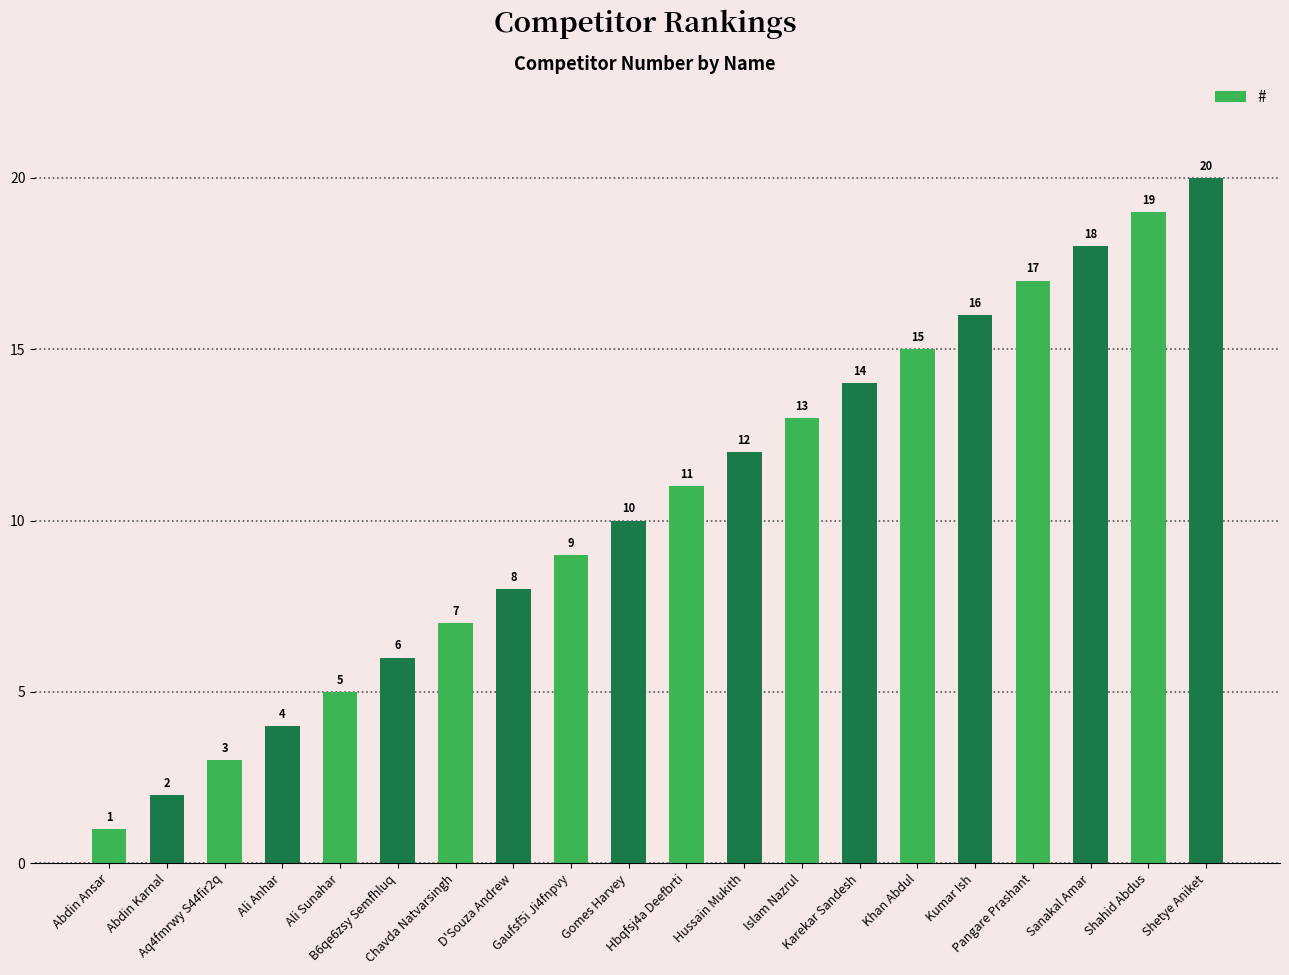

Is it true that the value at Chavda Natvarsingh is 2?

False